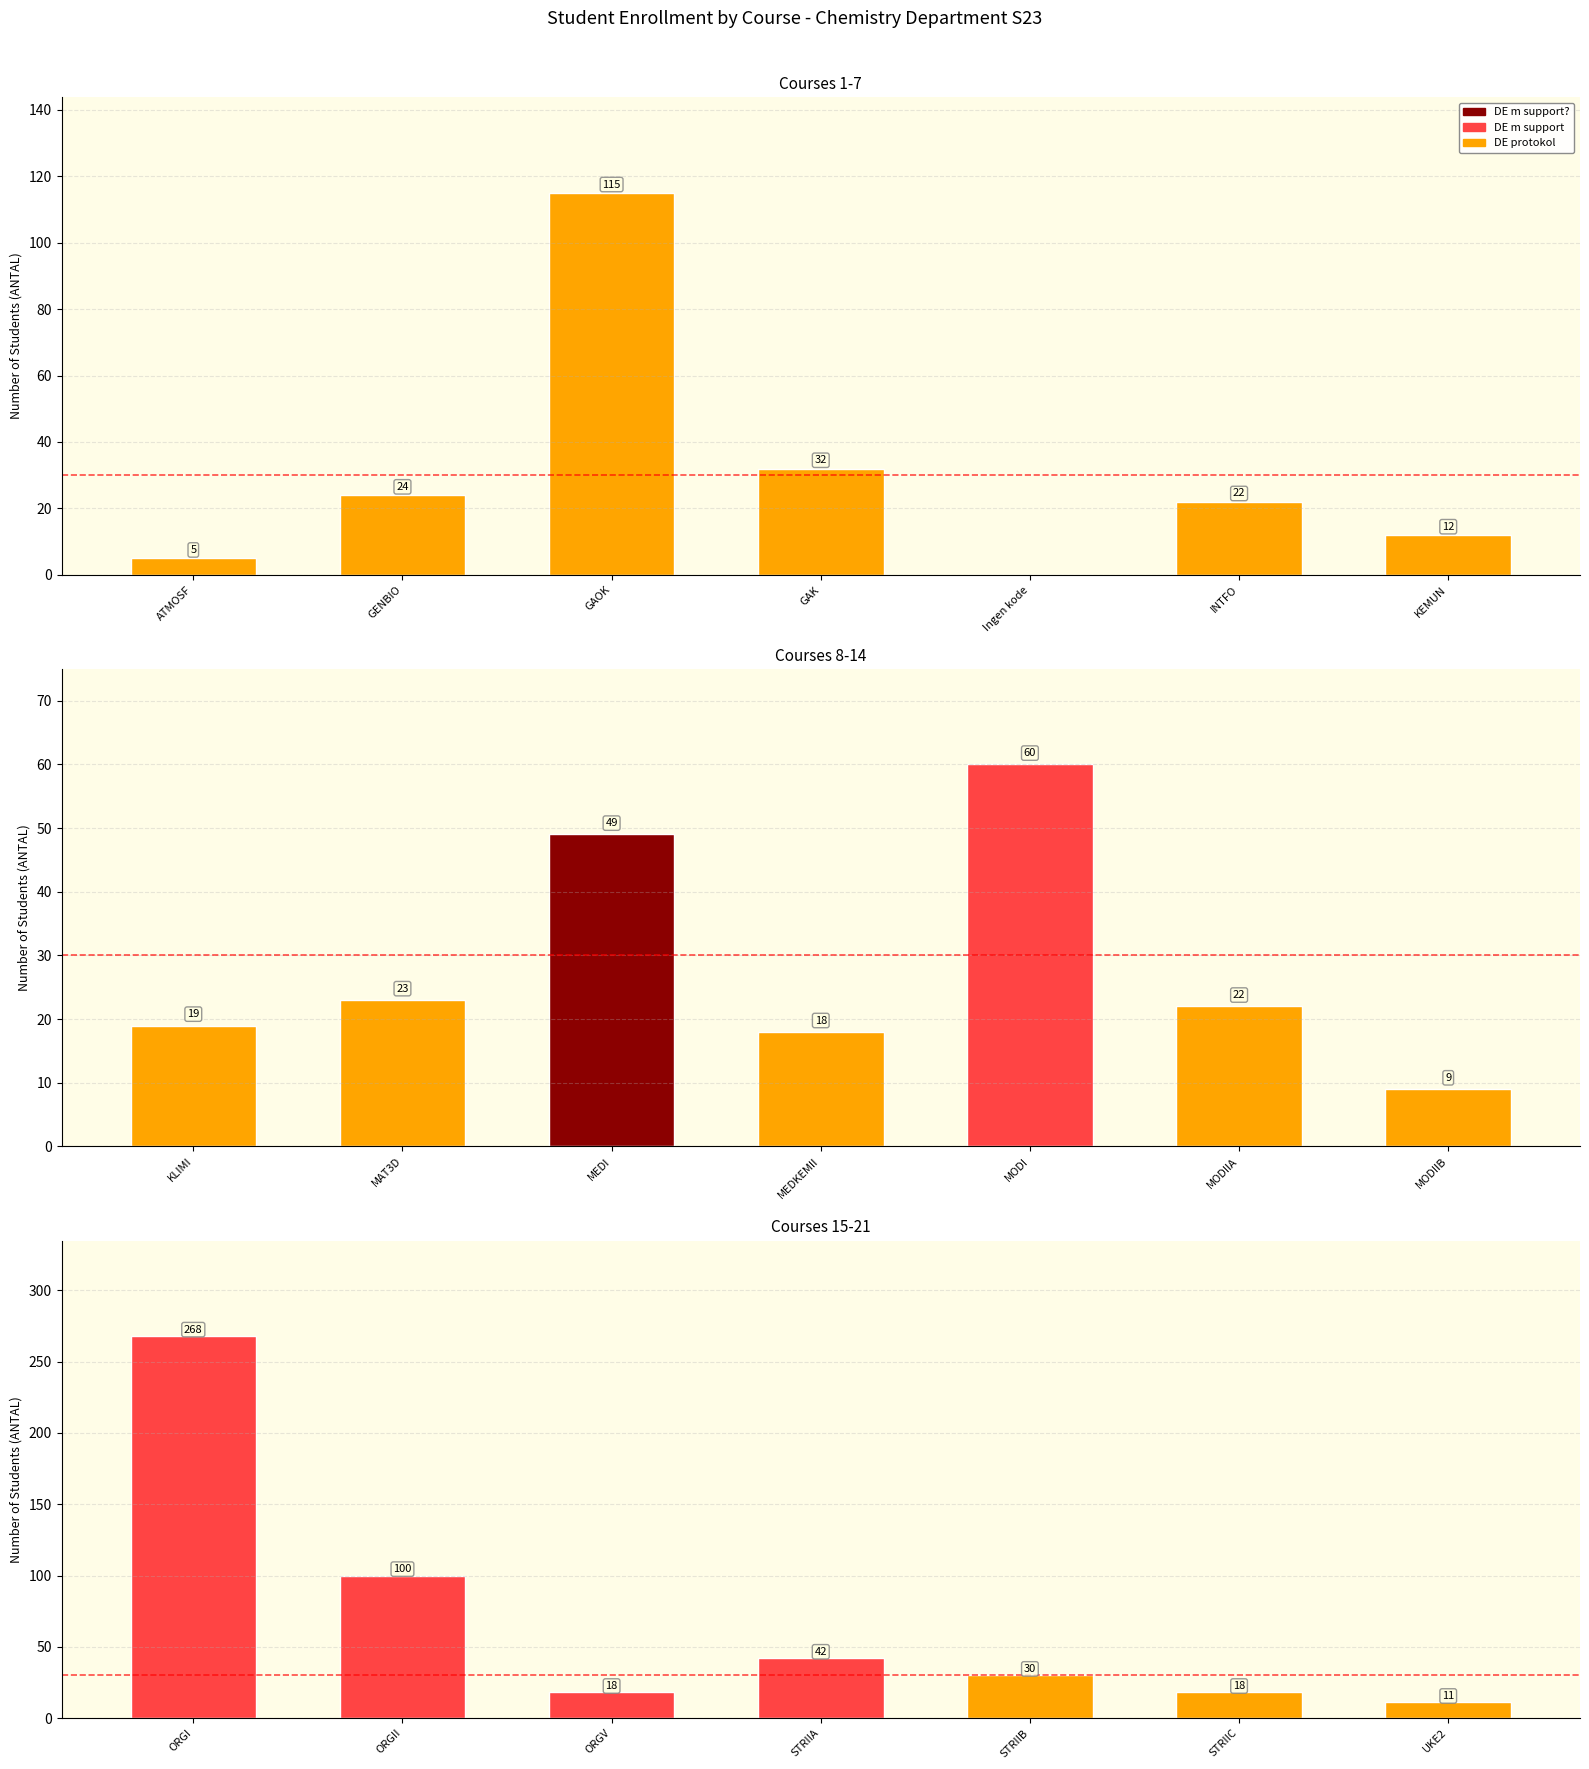

List the labels in order of value, largest first.

ORGI, GAOK, ORGII, MODI, MEDI, STRIIA, GAK, STRIIB, GENBIO, MAT3D, INTFO, MODIIA, KLIMI, MEDKEMII, ORGV, STRIIC, KEMUN, UKE2, MODIIB, ATMOSF, Ingen kode